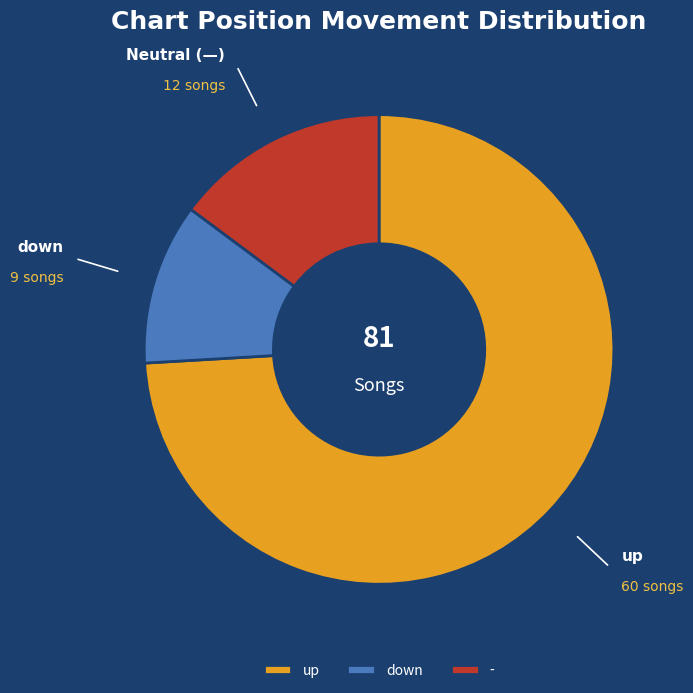

Rank the categories by value from lowest to highest.

down, -, up